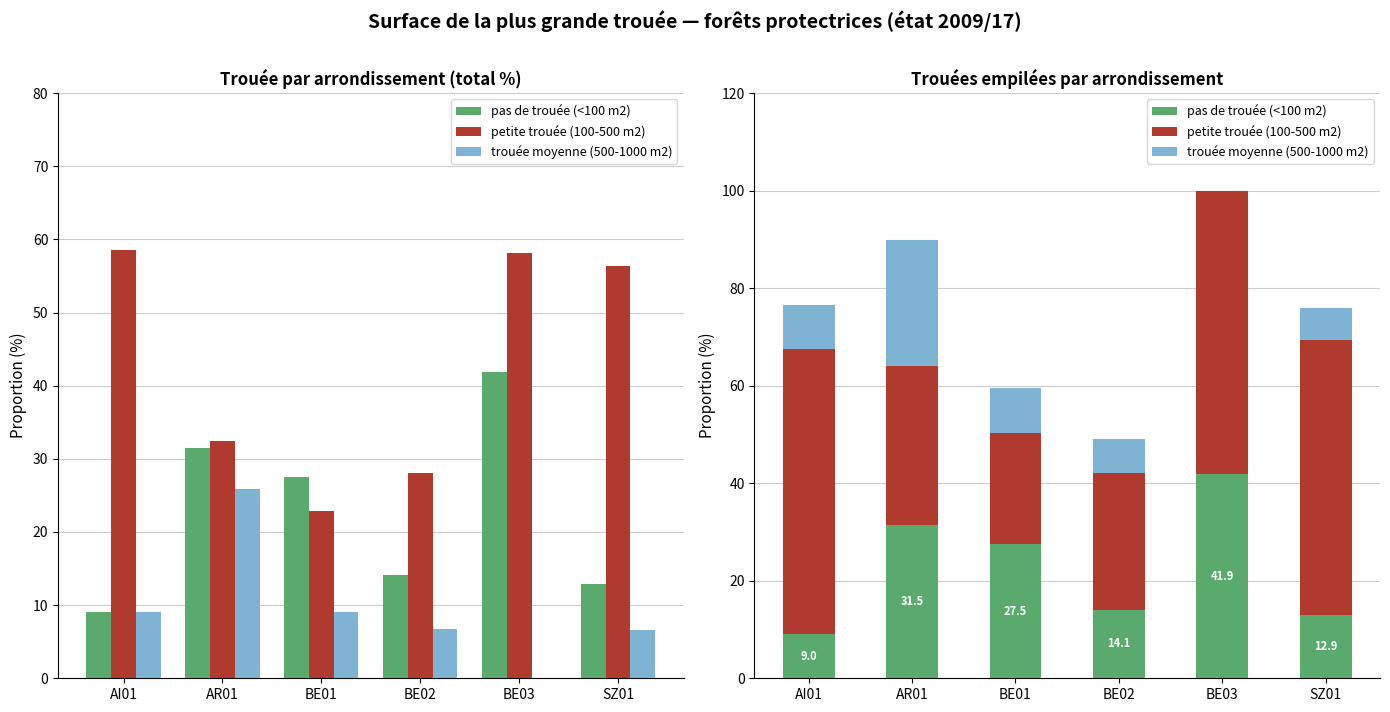

Which series changed the most between BE01 and BE03?

petite trouée (100-500 m2)